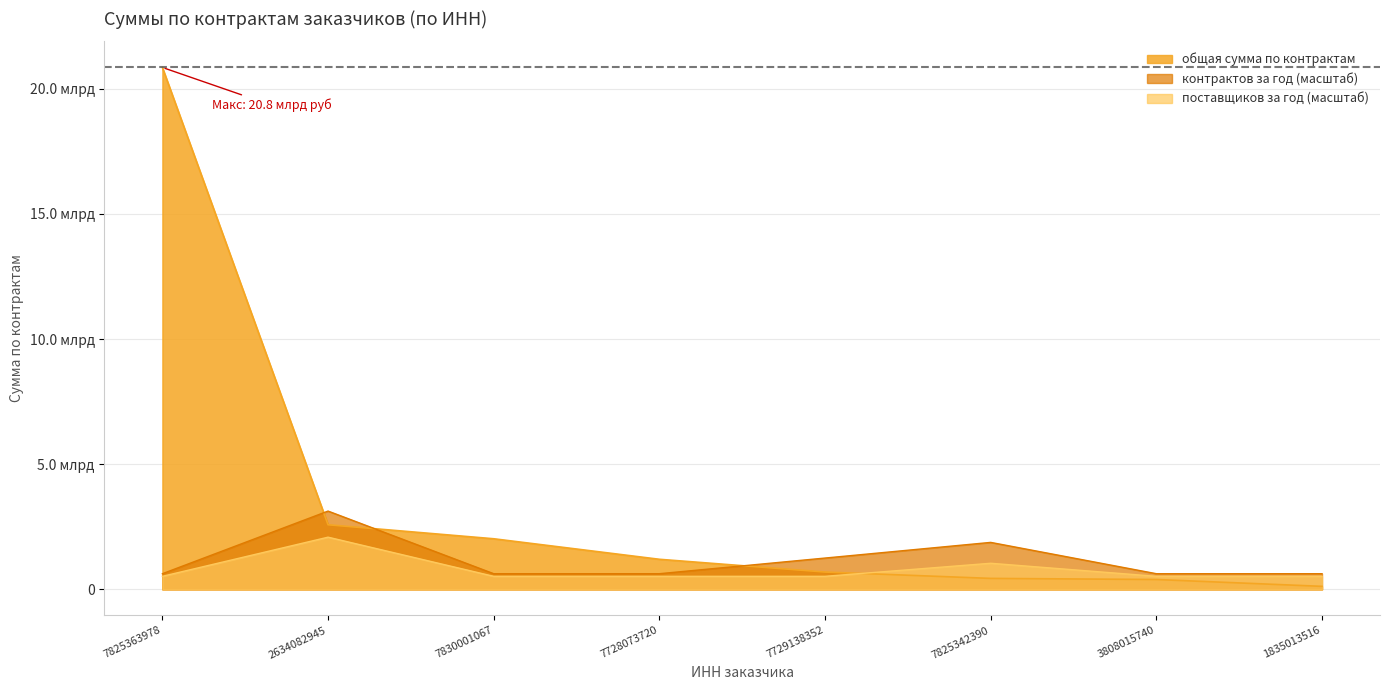

After their last crossing, which series has the higher values: общая сумма по контрактам (млрд руб) or поставщиков за год?

поставщиков за год